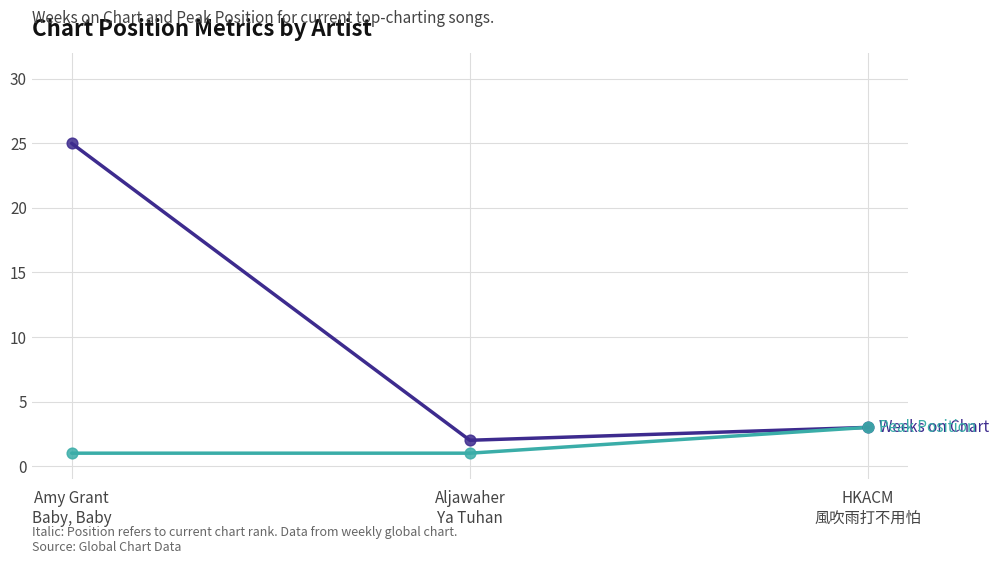

What is the maximum value shown in the chart?

25